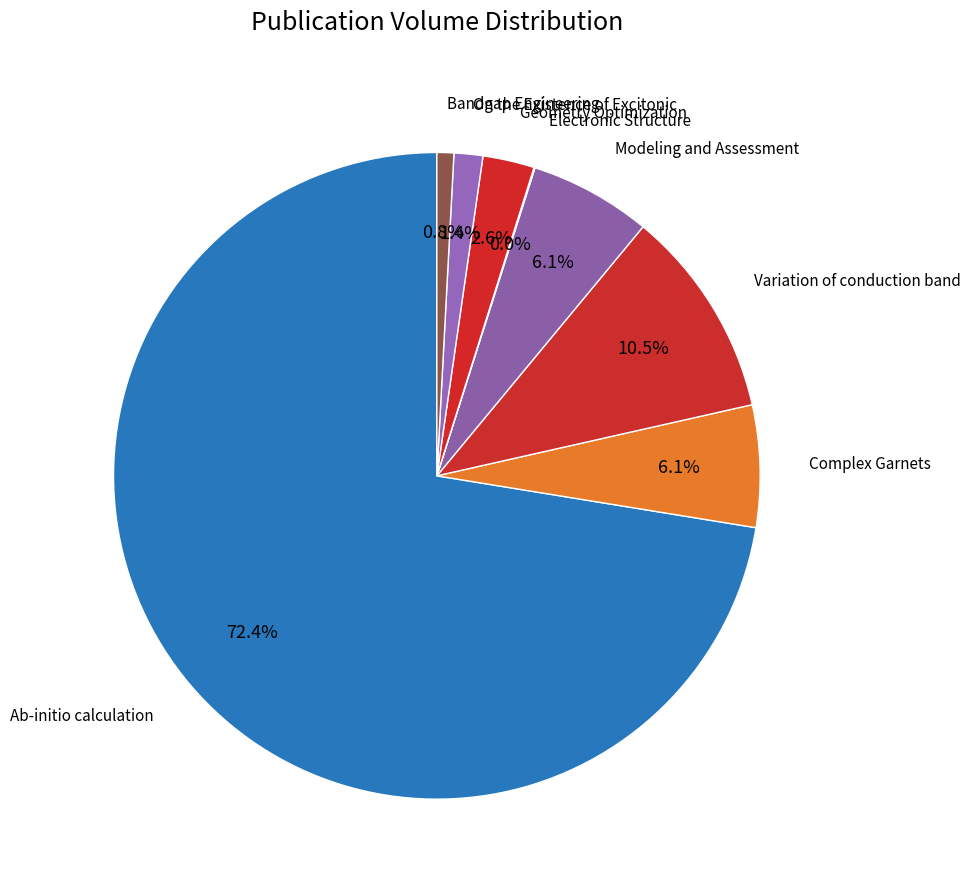

Which has a higher value, Geometry Optimization or Variation of conduction band?

Variation of conduction band